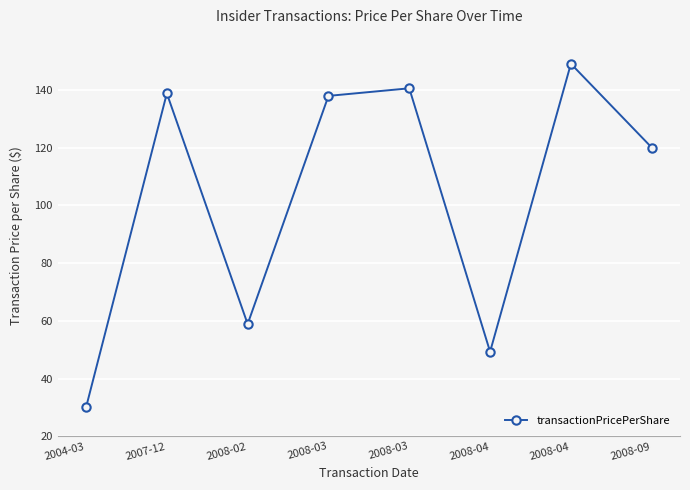

List the labels in order of value, smallest first.

2004-03, 2008-04, 2008-02, 2008-09, 2008-03, 2007-12, 2008-03, 2008-04